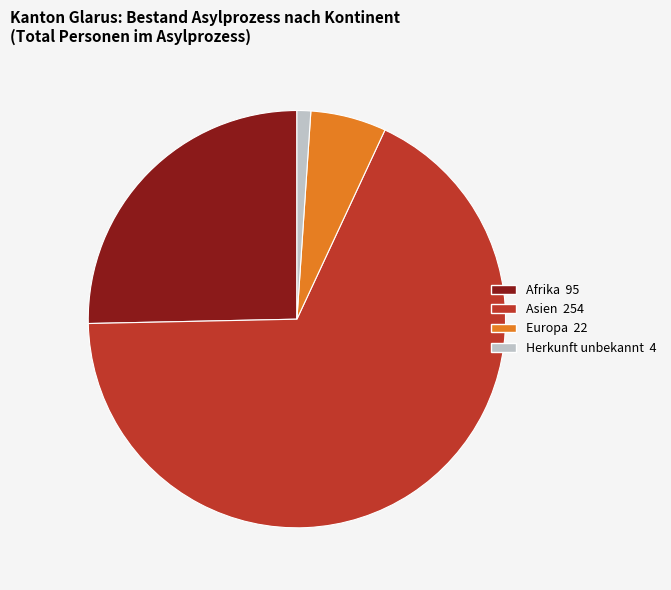

Between Asien and Afrika, which is larger?

Asien